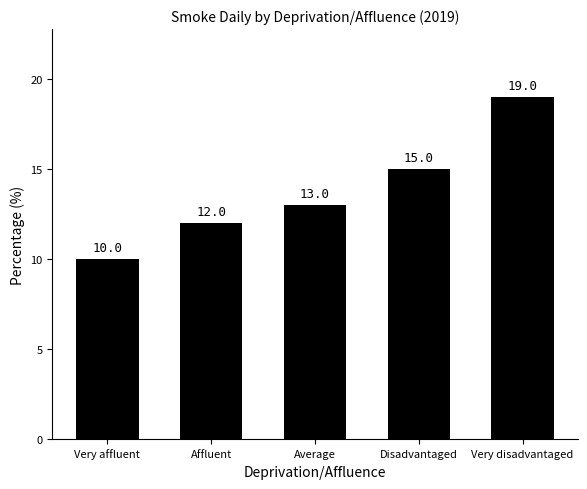

What is the difference between the maximum and minimum values?

9